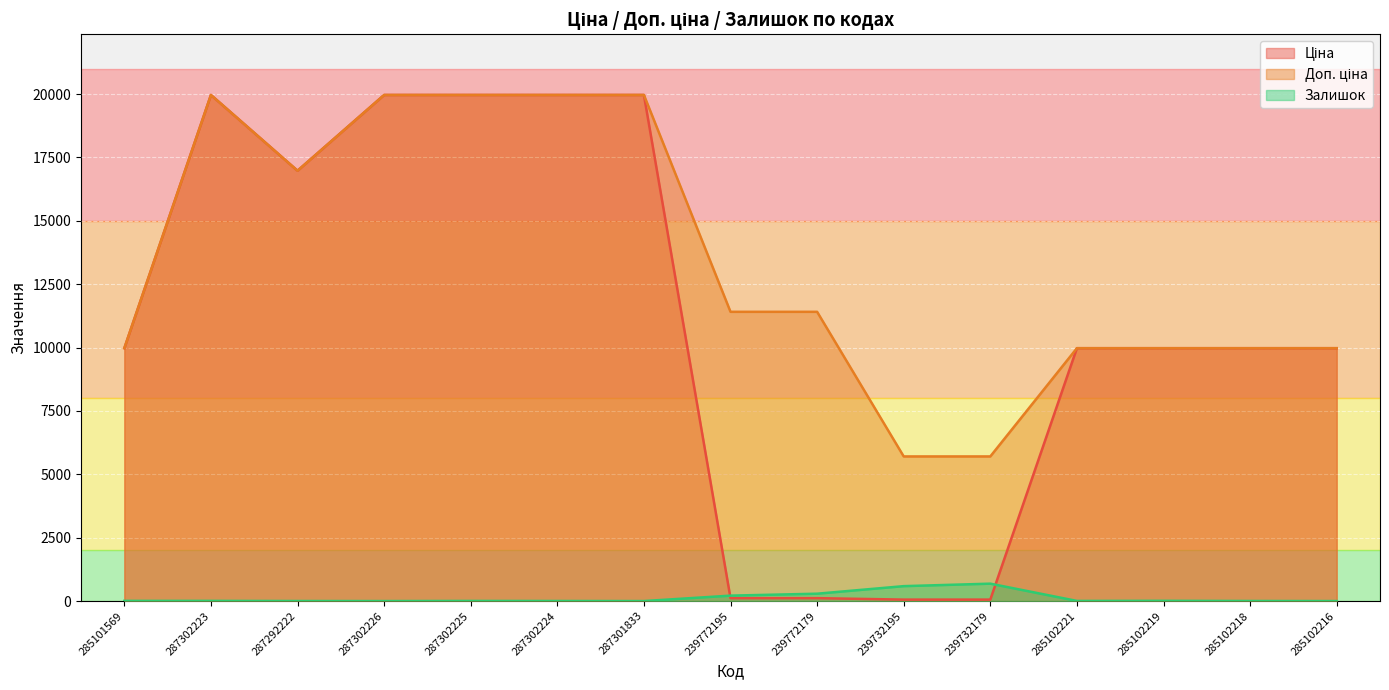

What is the sum of the Ціна values at 239732195 and 285102216?

10032.0